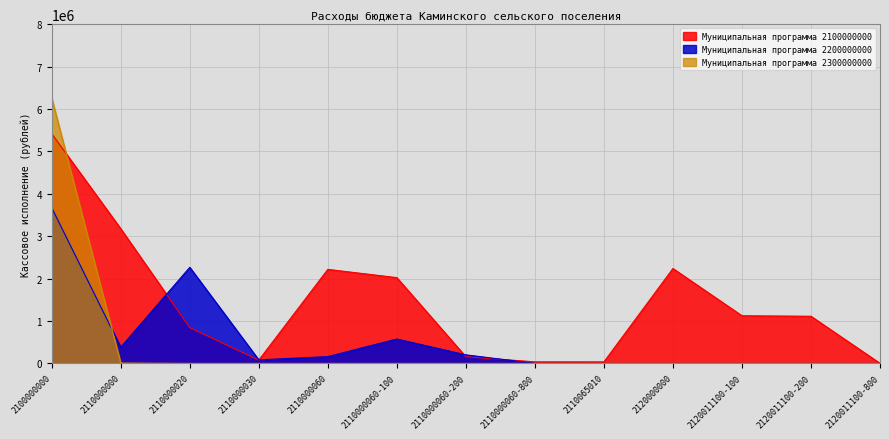

Reading left to right, list all the values displayed in this chart.

Муниципальная программа 2100000000: 5414867.8	3176724.0	845272.4	78000.0	2217451.6	2022944.1	157807.8	36699.7	36000.0	2238143.8	1124079.8	1112080.0	1984.0
Муниципальная программа 2200000000: 3669688.4	382417.7	2265777.2	83548.2	160405.0	575520.0	202020.2	0.0	0.0	0.0	0.0	0.0	0.0
Муниципальная программа 2300000000: 6260920.0	8620.0	0.0	0.0	0.0	0.0	0.0	0.0	0.0	0.0	0.0	0.0	0.0